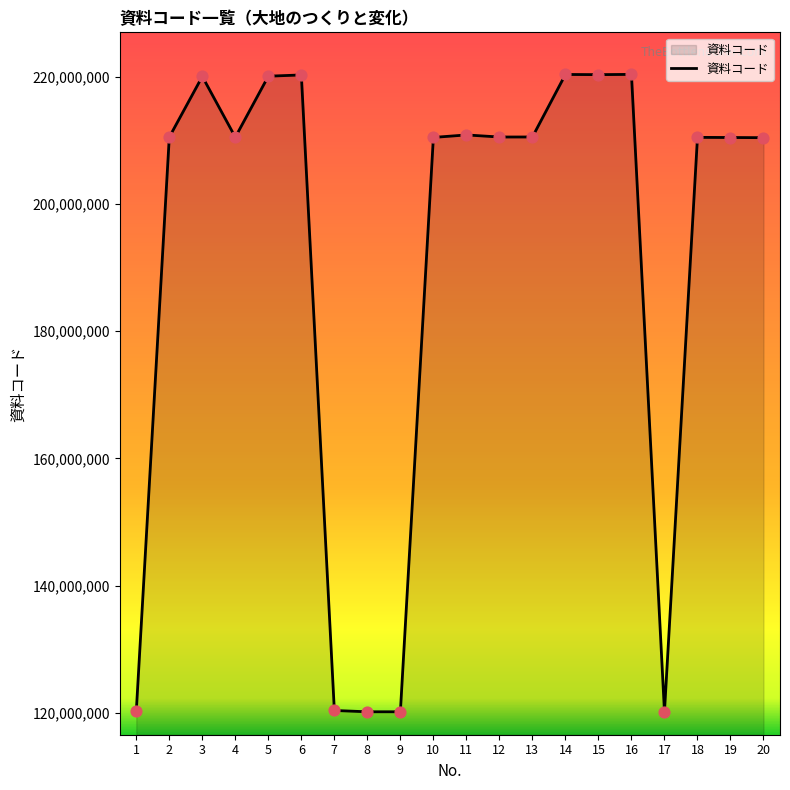

What is the ratio of the value at 12 to the value at 16?

1.0